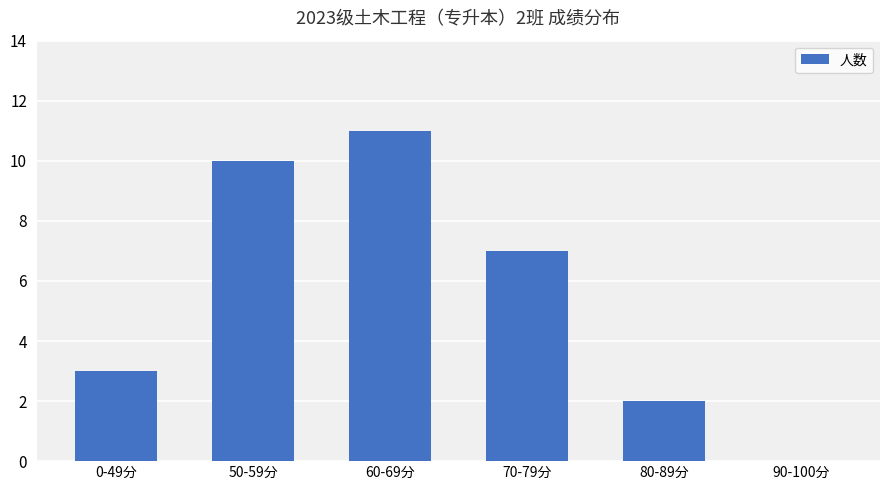

The value at 50-59分 is 5. True or false?

False